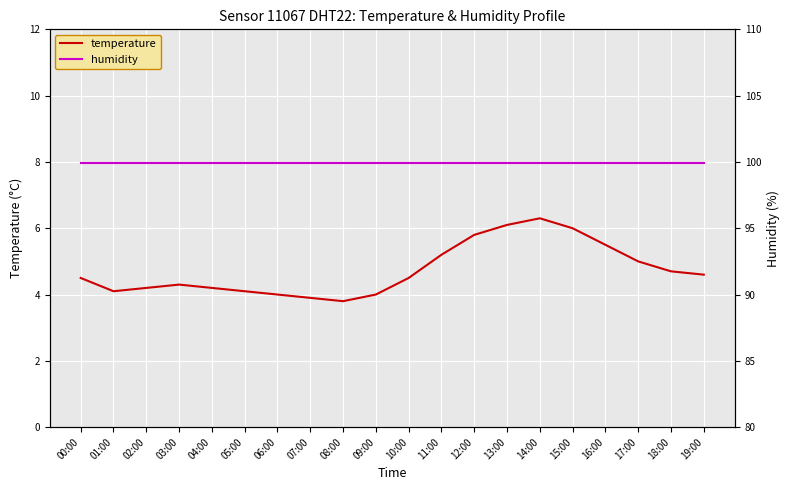

Is it true that temperature equals 4.2 at 02:00?

True